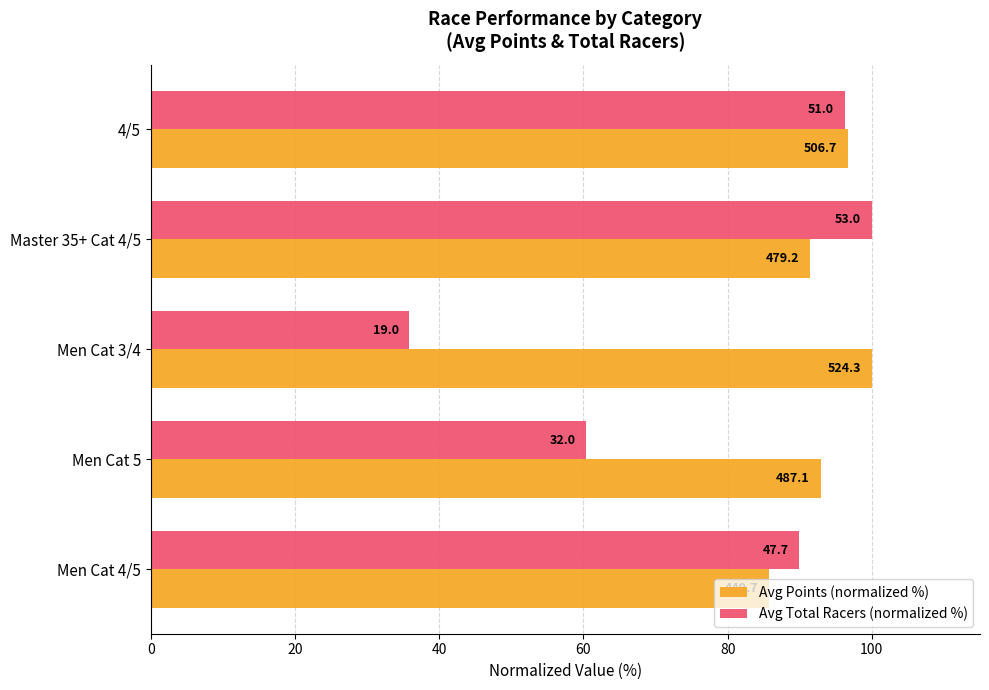

Rank the series by their maximum value, from highest to lowest.

Avg Points (normalized %), Avg Total Racers (normalized %)